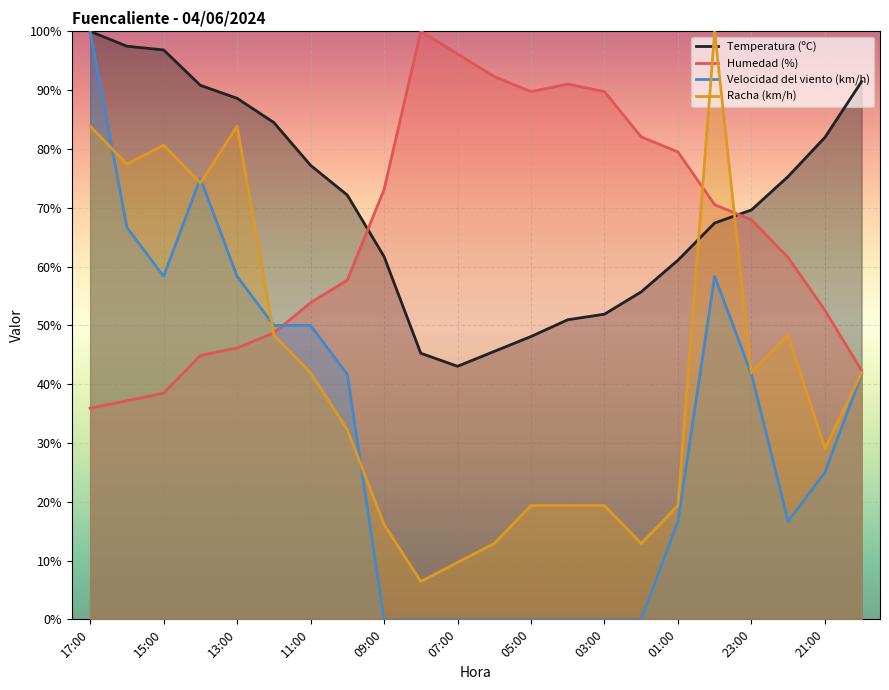

Is it true that Humedad (%) equals 38.5 at 15:00?

True